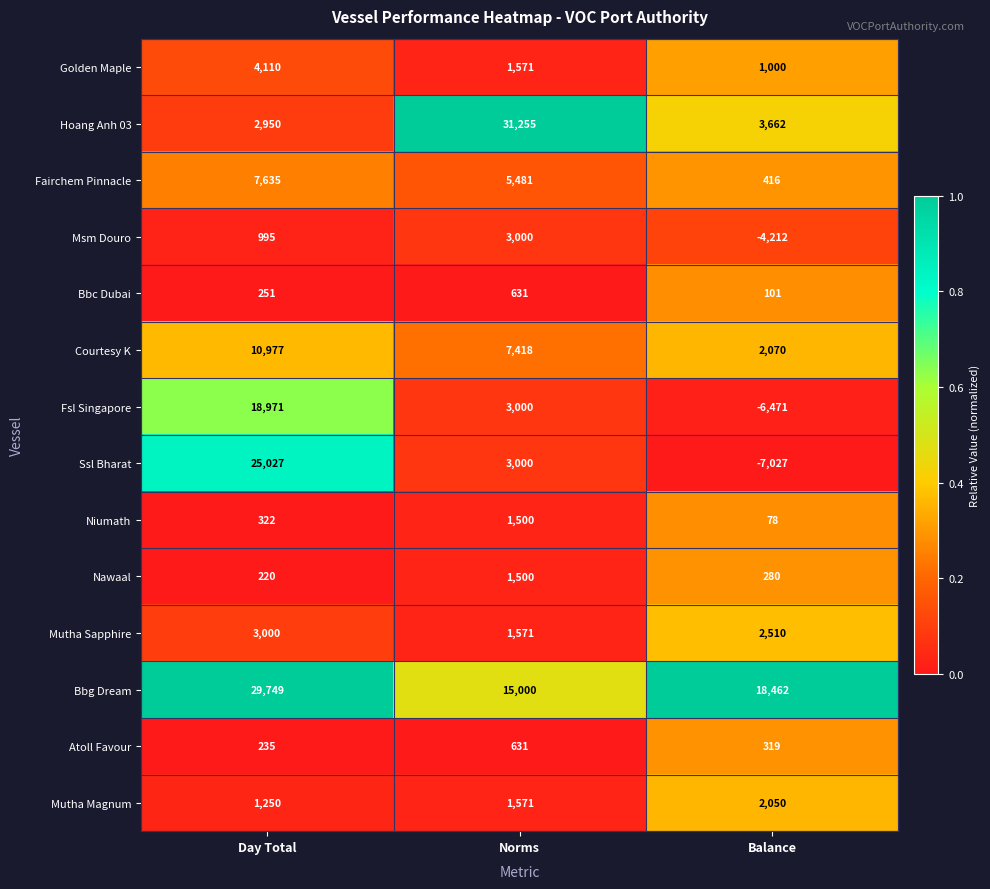

Which series changed the most between Norms and Balance?

Hoang Anh 03